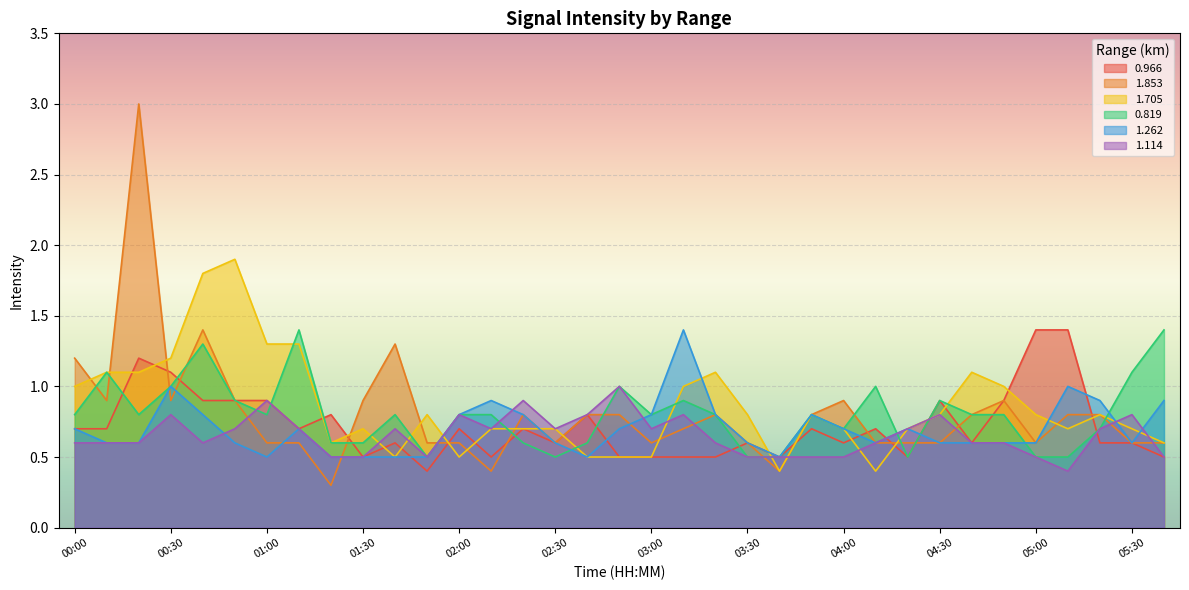

What is the difference between the maximum and minimum values in the 0.819 series?

0.9